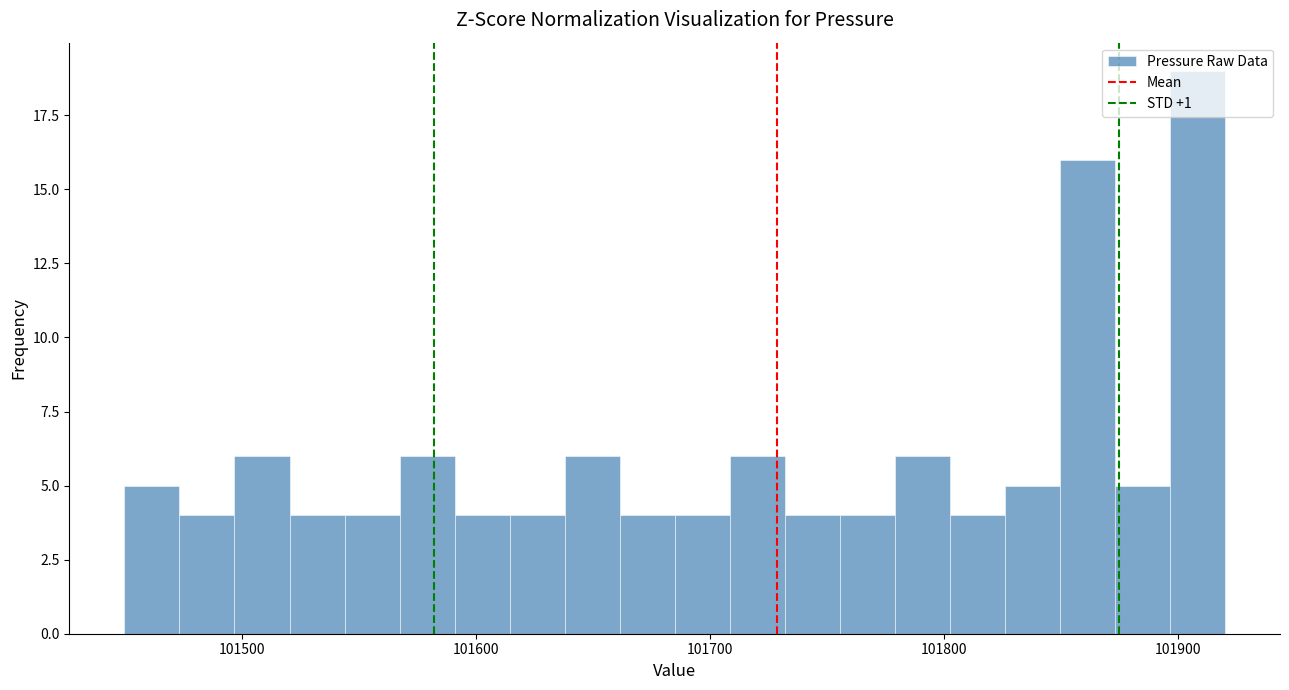

Read against the x-axis, roughly where is the centre of the tallest bar?

101910